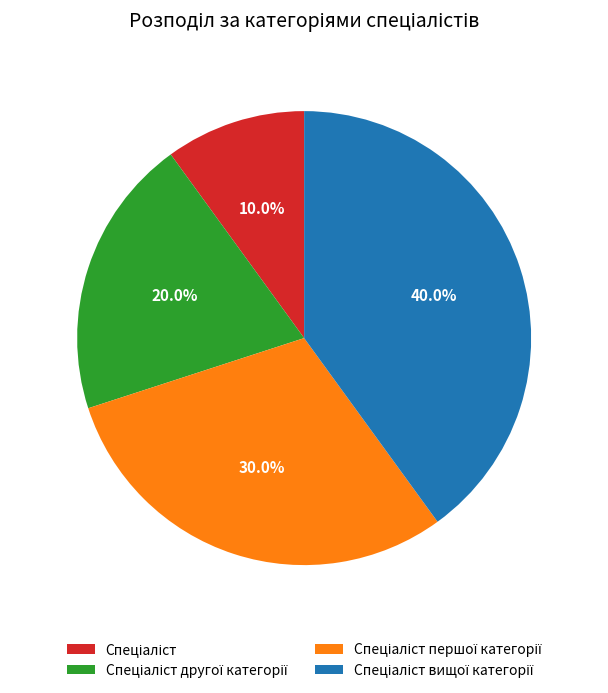

Is there any slice that represents more than half of the pie?

No